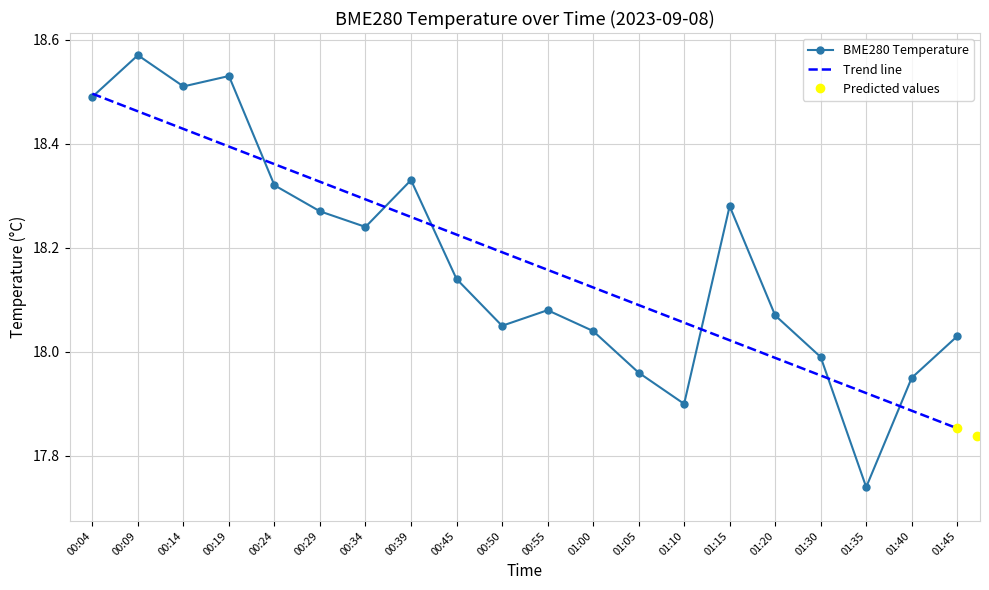

What is the average value?

18.2